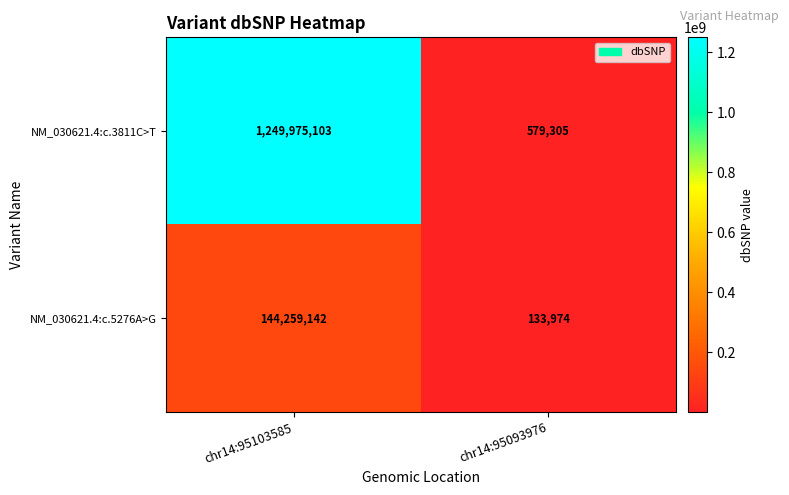

Reading left to right, list all the values displayed in this chart.

NM_030621.4:c.3811C>T: chr14:95103585=1249975103	chr14:95093976=579305
NM_030621.4:c.5276A>G: chr14:95103585=144259142	chr14:95093976=133974